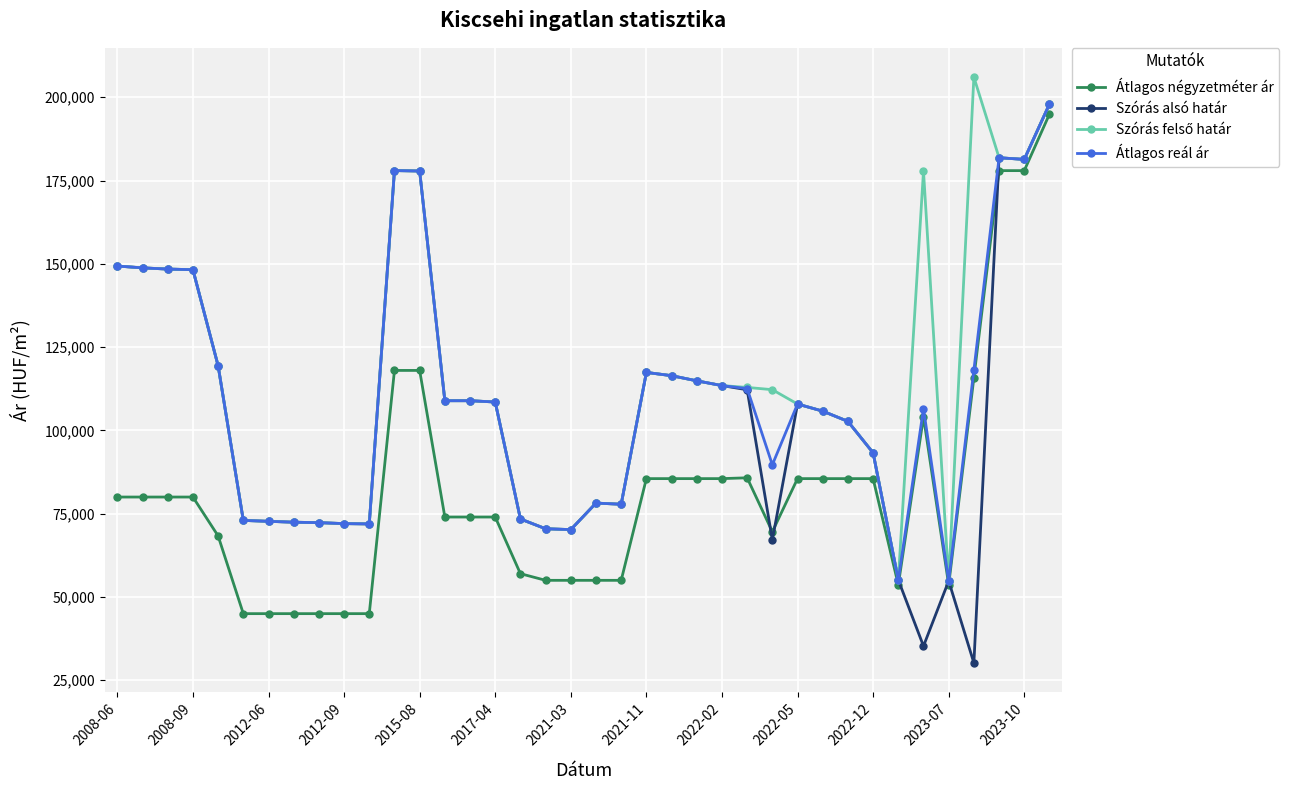

What is the smallest value displayed?

30201